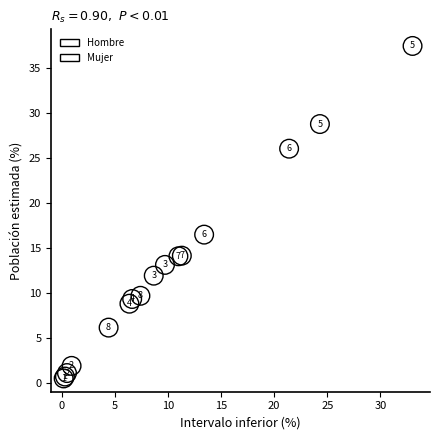

What are all the series names shown in the legend?

Hombre, Mujer